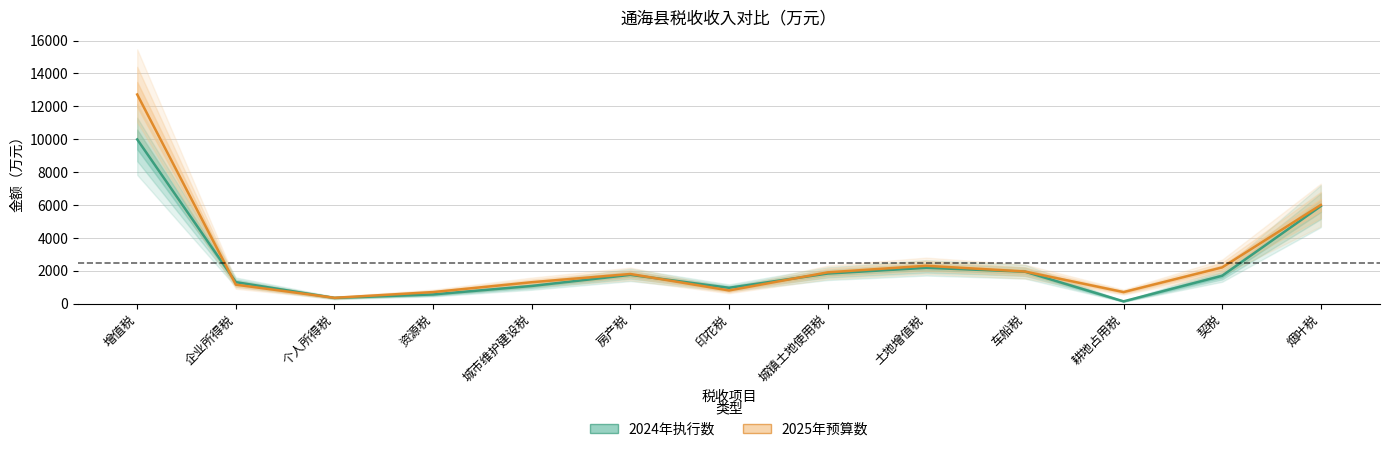

Where does the 2024年执行数 series first go above 1694?

增值税